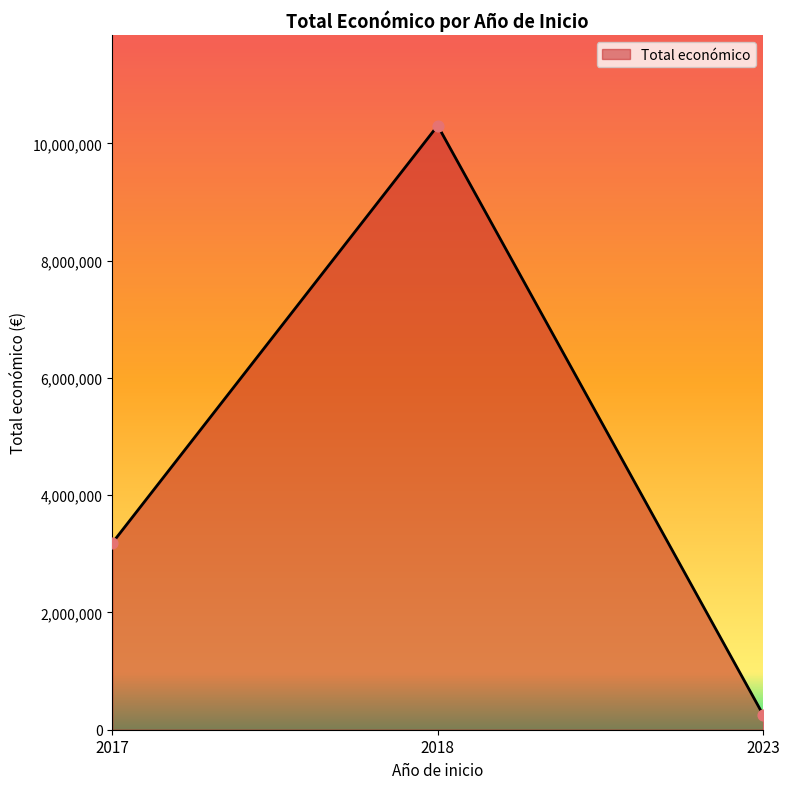

Which has a higher value, 2018 or 2017?

2018